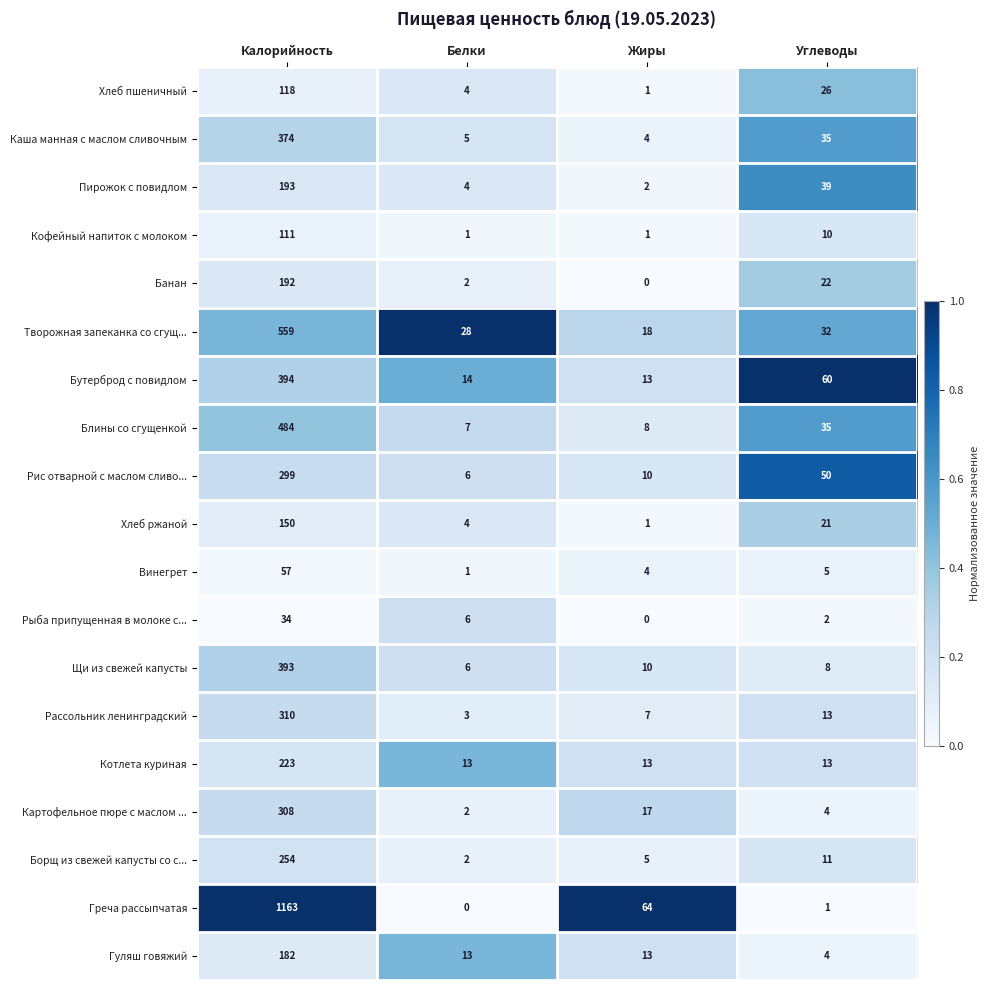

Rank the series by their maximum value, from highest to lowest.

Греча рассыпчатая, Творожная запеканка со сгущ..., Блины со сгущенкой, Бутерброд с повидлом, Щи из свежей капусты, Каша манная с маслом сливочным, Рассольник ленинградский, Картофельное пюре с маслом ..., Рис отварной с маслом сливо..., Борщ из свежей капусты со с..., Котлета куриная, Пирожок с повидлом, Банан, Гуляш говяжий, Хлеб ржаной, Хлеб пшеничный, Кофейный напиток с молоком, Винегрет, Рыба припущенная в молоке с...